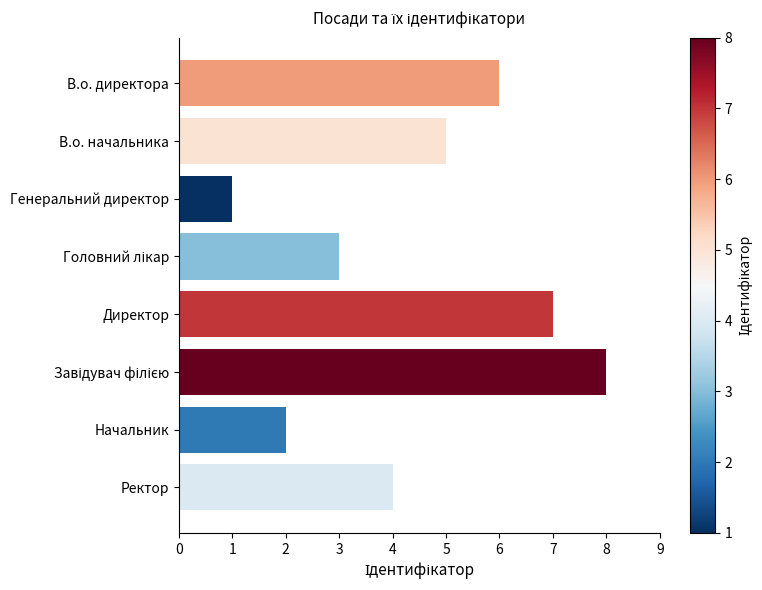

What is the label of the 3rd bar from the top?

Генеральний директор